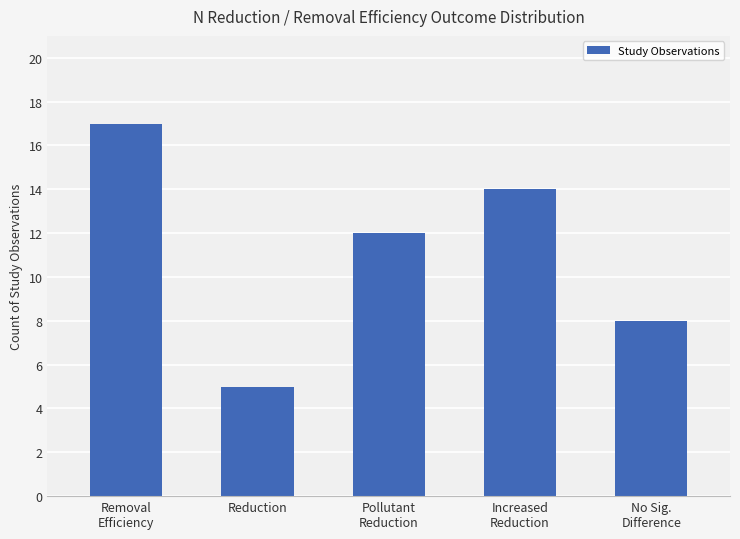

What is the sum of the values at No Sig.
Difference and Removal
Efficiency?

25